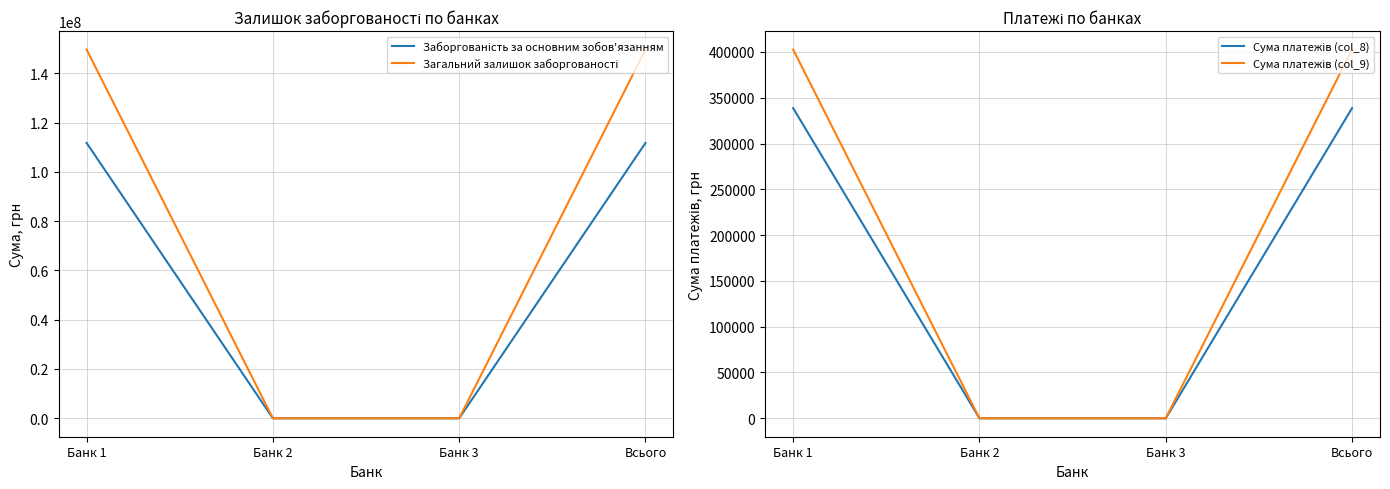

Which label corresponds to the largest value in the chart?

Банк 1